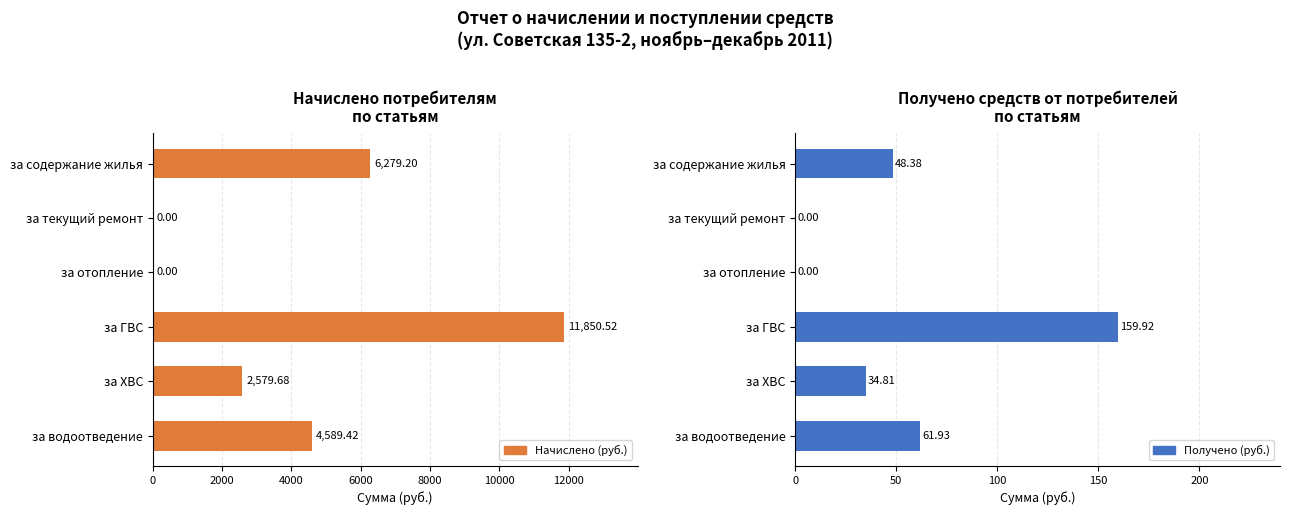

At how many categories does at least one series exceed 6254?

2